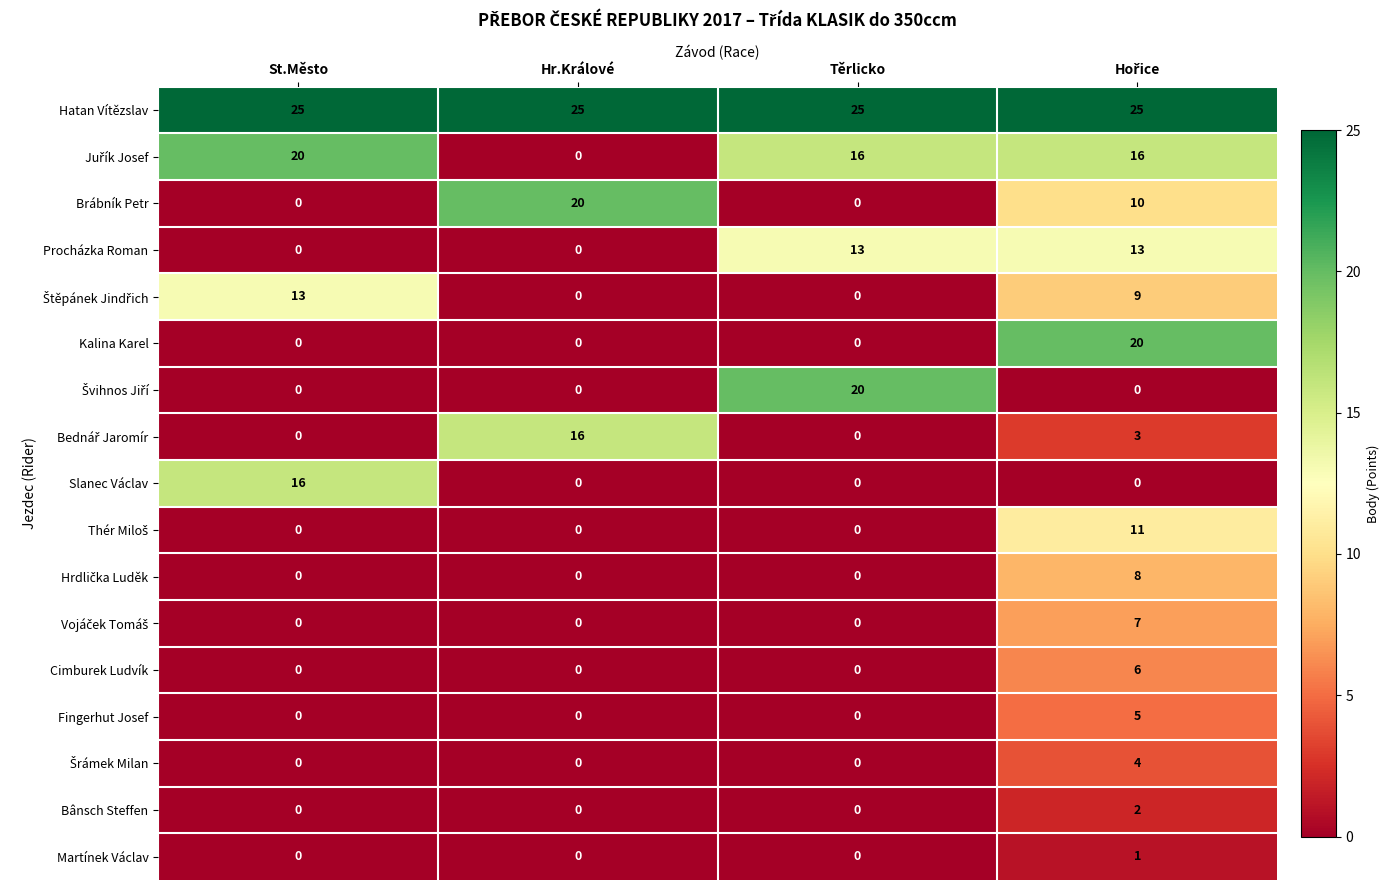

What is the maximum value shown in the chart?

25